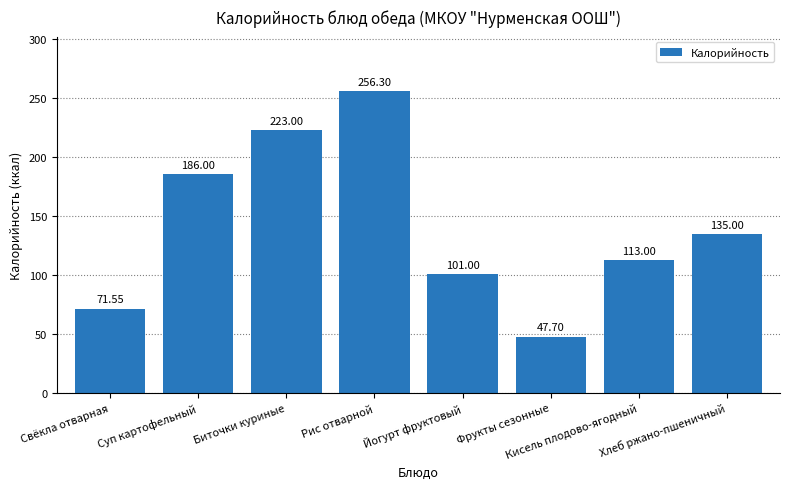

Count the number of data series in this chart.

1